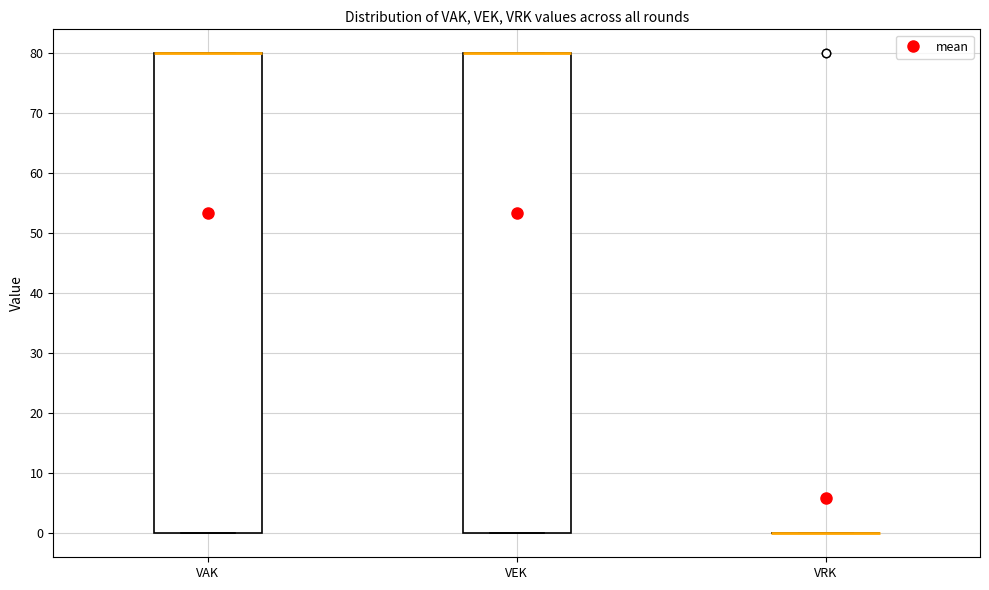

Reading left to right, transcribe this box plot: for each box, give where its median line is, the range the box spans, and where its two whiskers end, as read against the y-axis. The values are not printed on the chart, so give them approximately, as read against the axis.

VAK: median 80 (drawn on the box's upper edge), box 0 to 80, whiskers 0 to 80
VEK: median 80 (drawn on the box's upper edge), box 0 to 80, whiskers 0 to 80
VRK: box collapsed to a line at 0, whiskers 0 to 0